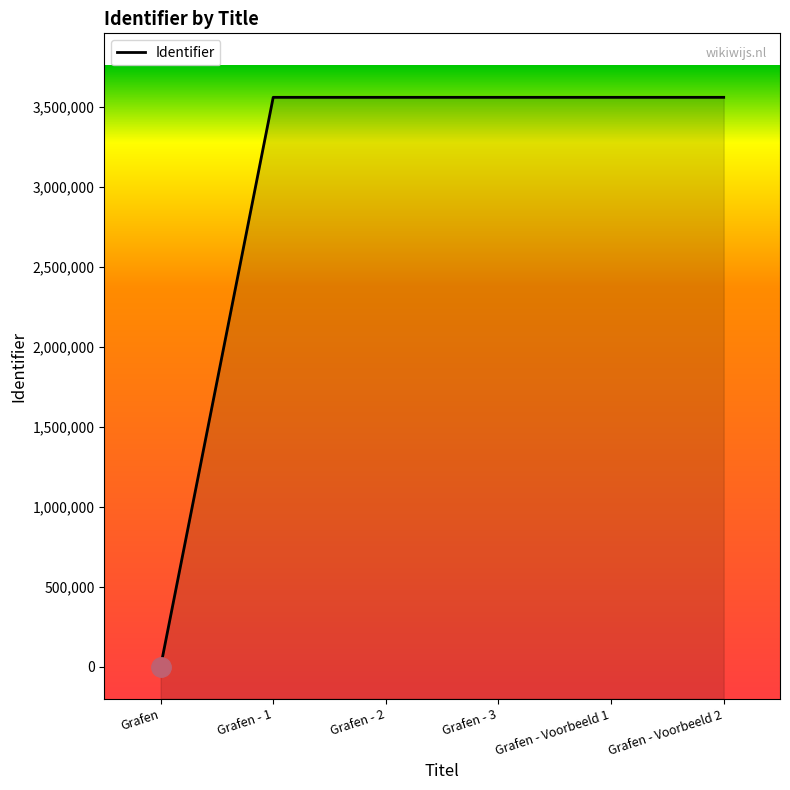

At which category does the chart reach its peak across all series?

Grafen - Voorbeeld 2